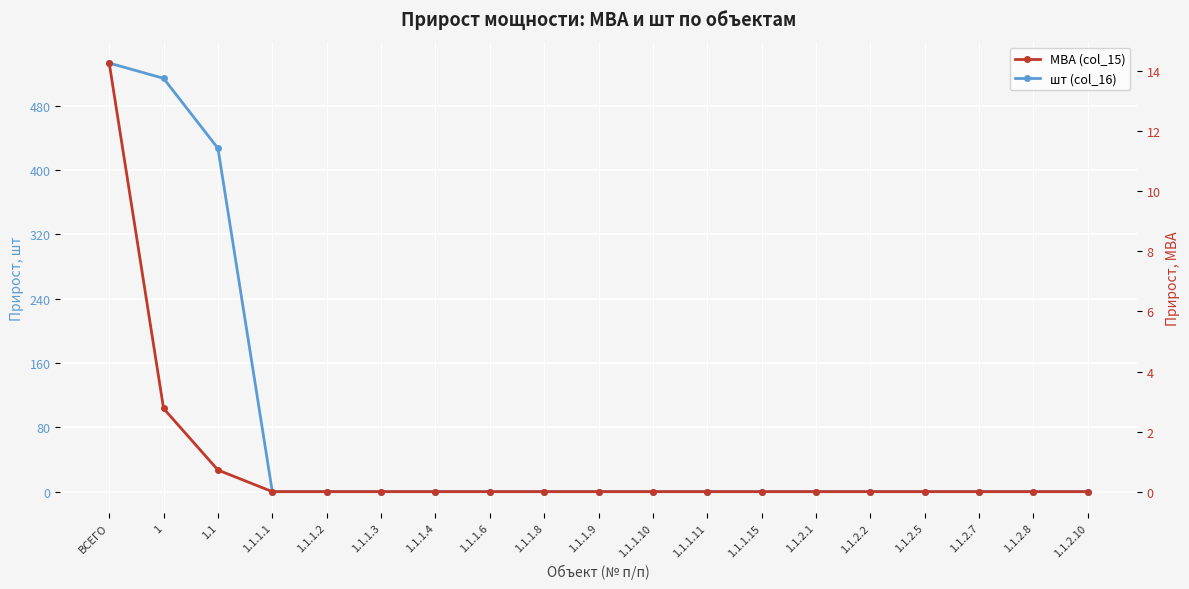

At which label does шт (col_16) reach its peak?

ВСЕГО